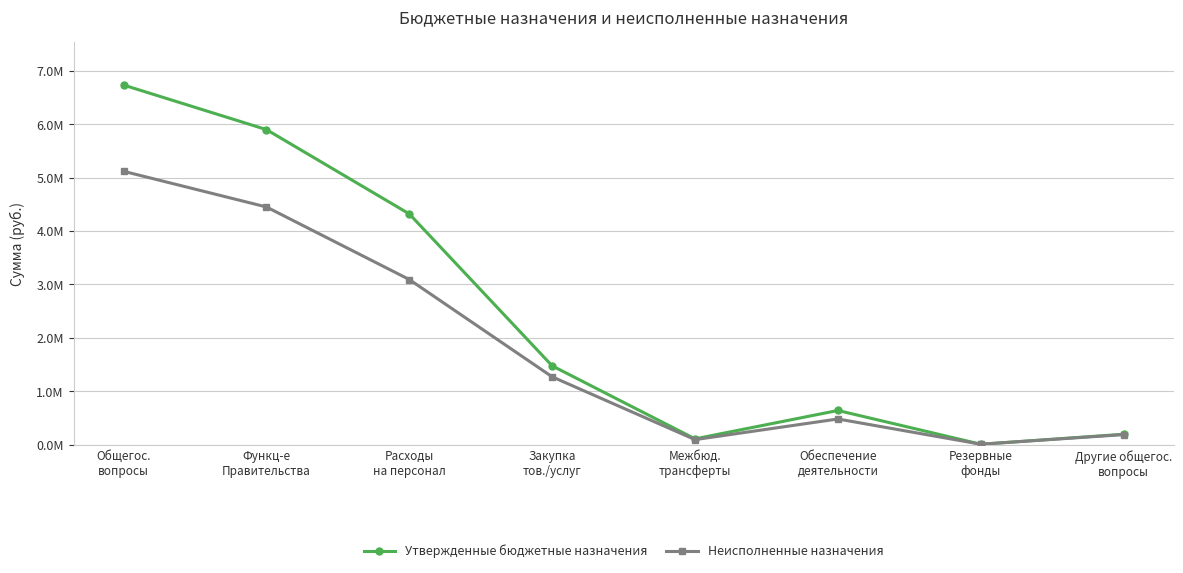

Does the chart have visible grid lines?

Yes